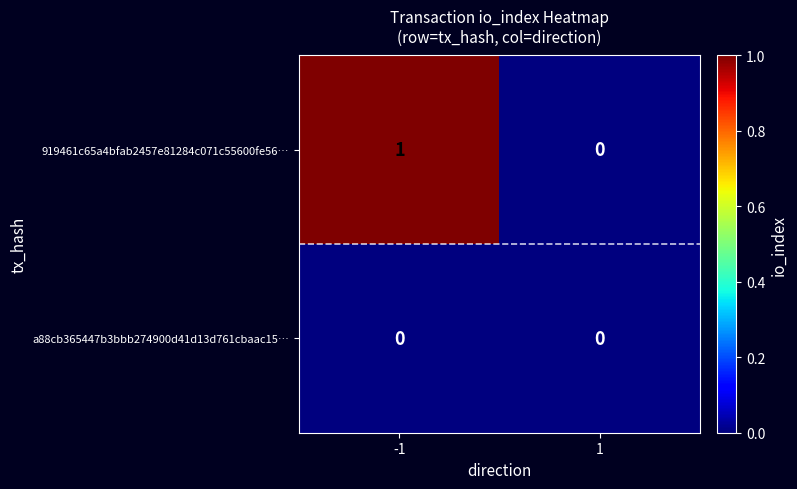

Rank the series by their average value, from lowest to highest.

a88cb365447b3bbb274900d41d13d761cbaac15…, 919461c65a4bfab2457e81284c071c55600fe56…